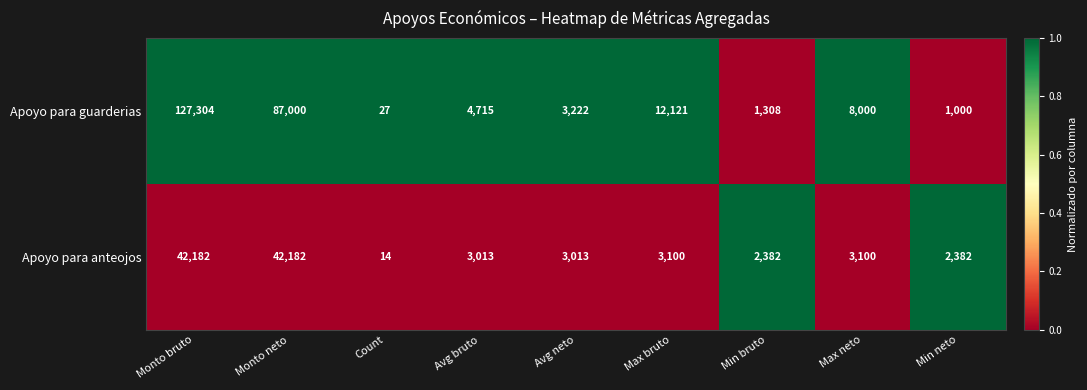

What is the sum of the Apoyo para guarderias values at Avg neto and Min neto?

4222